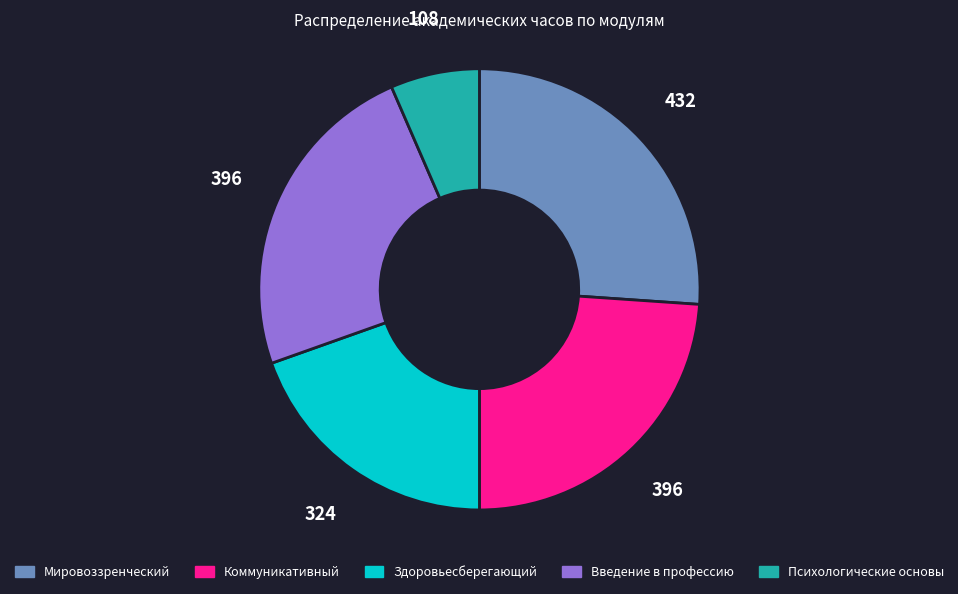

Does any single category account for the majority?

No